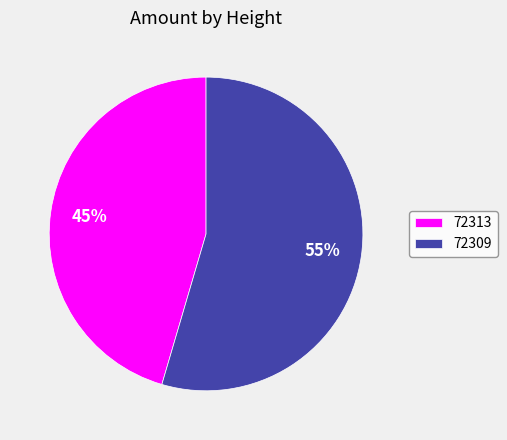

What is the ratio of the value at 72313 to the value at 72309?

0.8